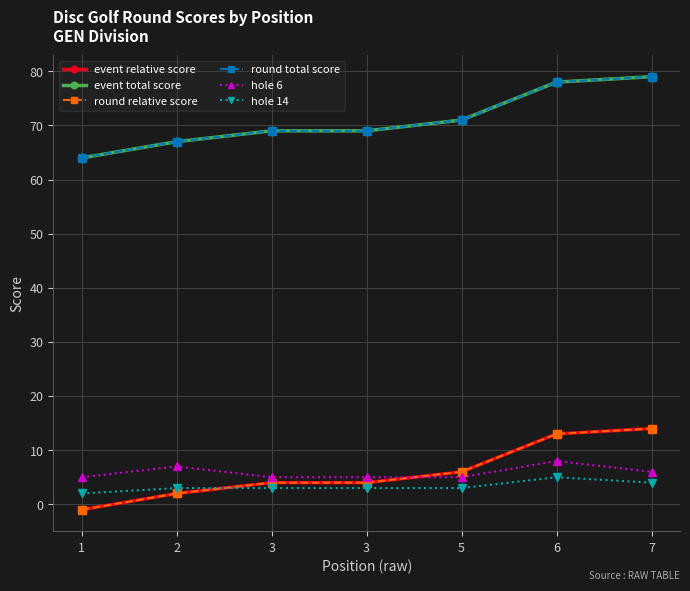

At which label does hole 6 reach its peak?

6